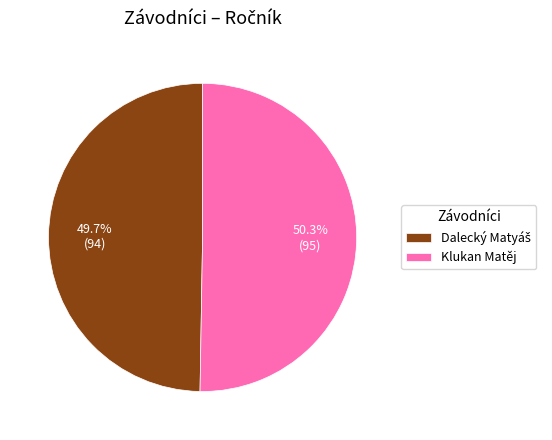

Which category has the biggest portion of the pie?

Klukan Matěj